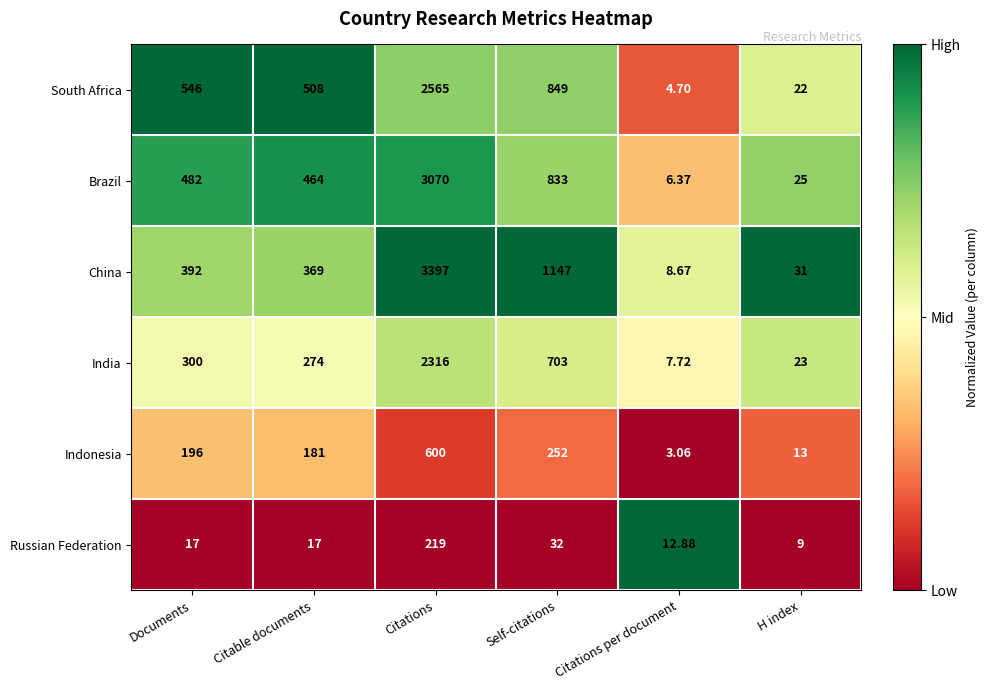

Count the number of categories in the chart.

6